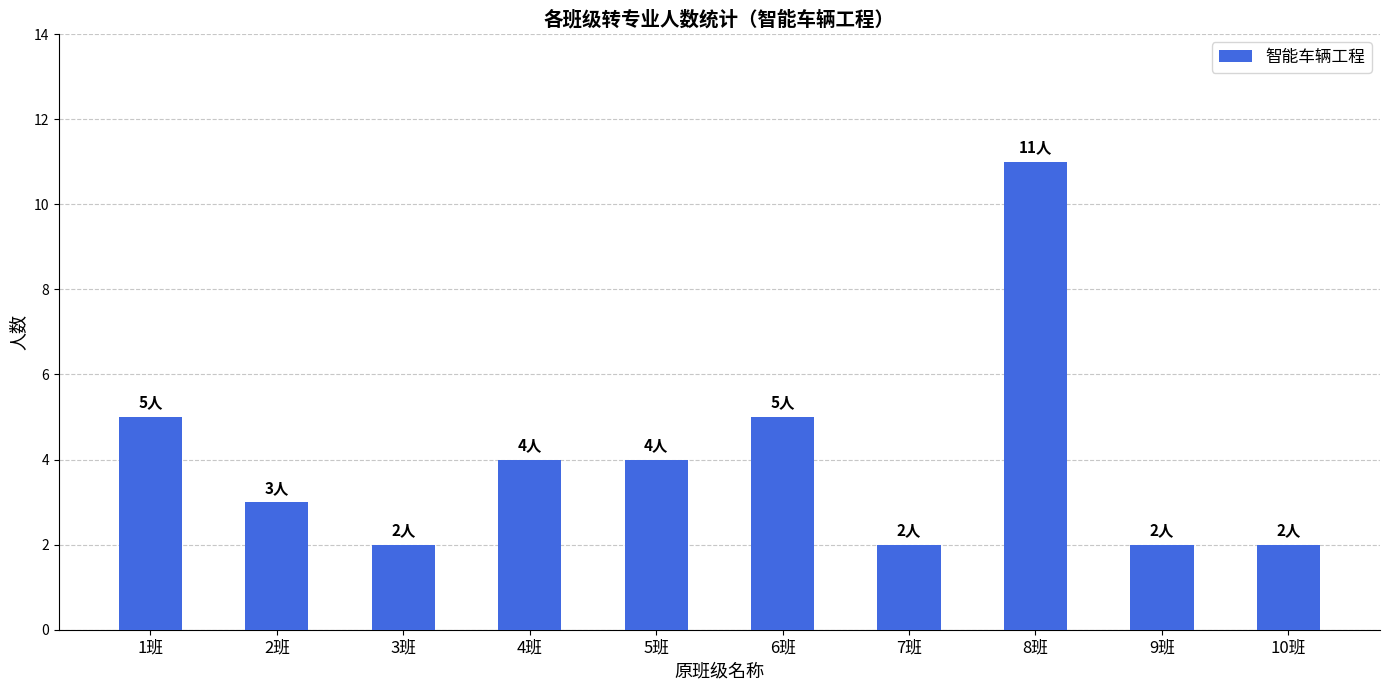

Approximately how many times larger is the value at 4班 compared to 3班?

2.0